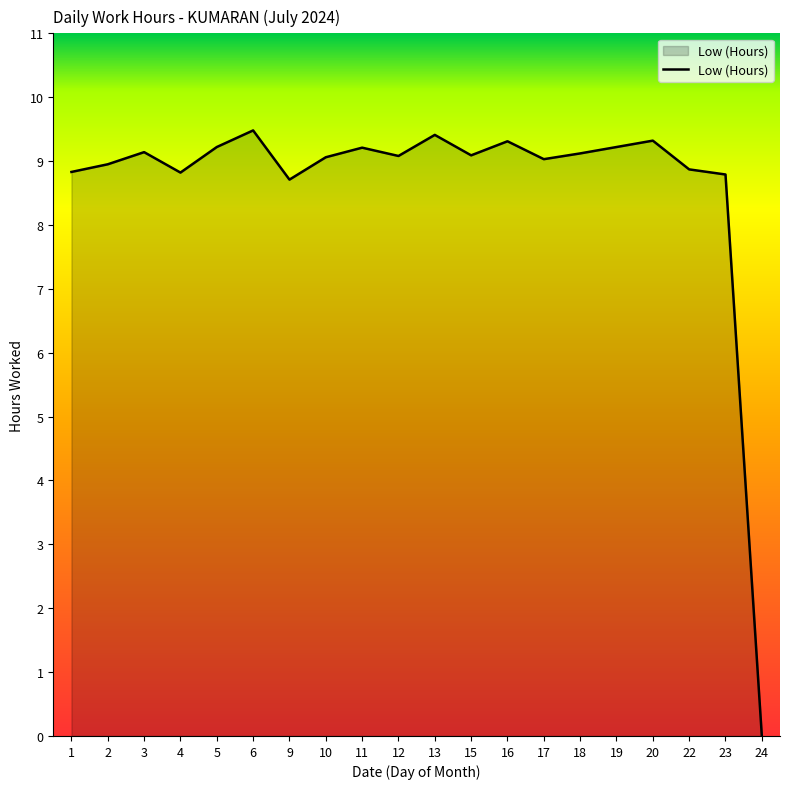

Read the value at 1.

8.8